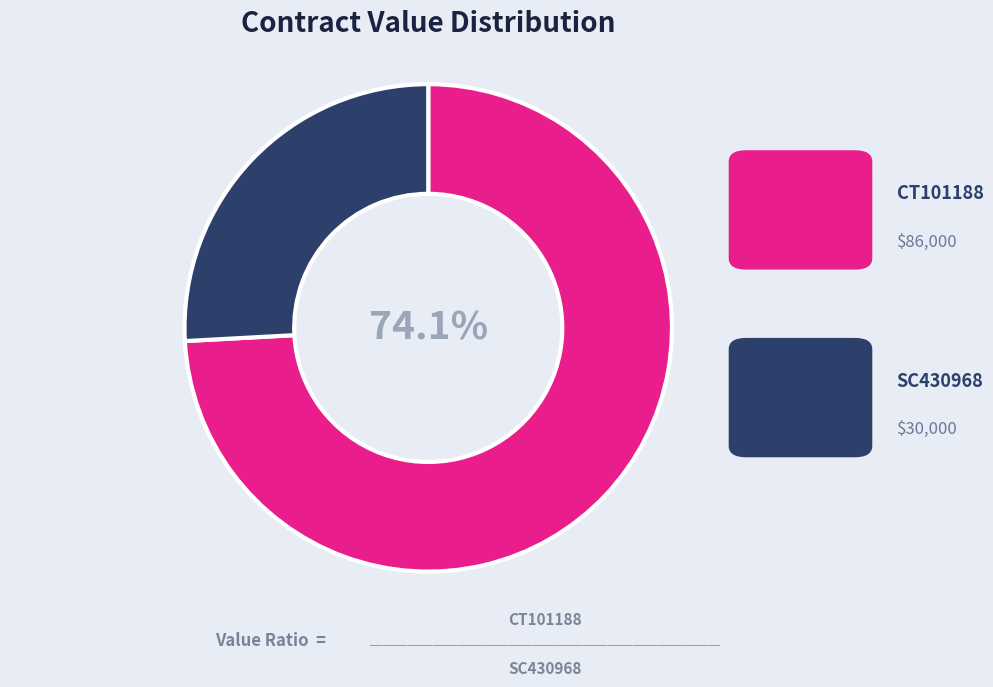

What portion of the pie excludes SC430968?

74.1%